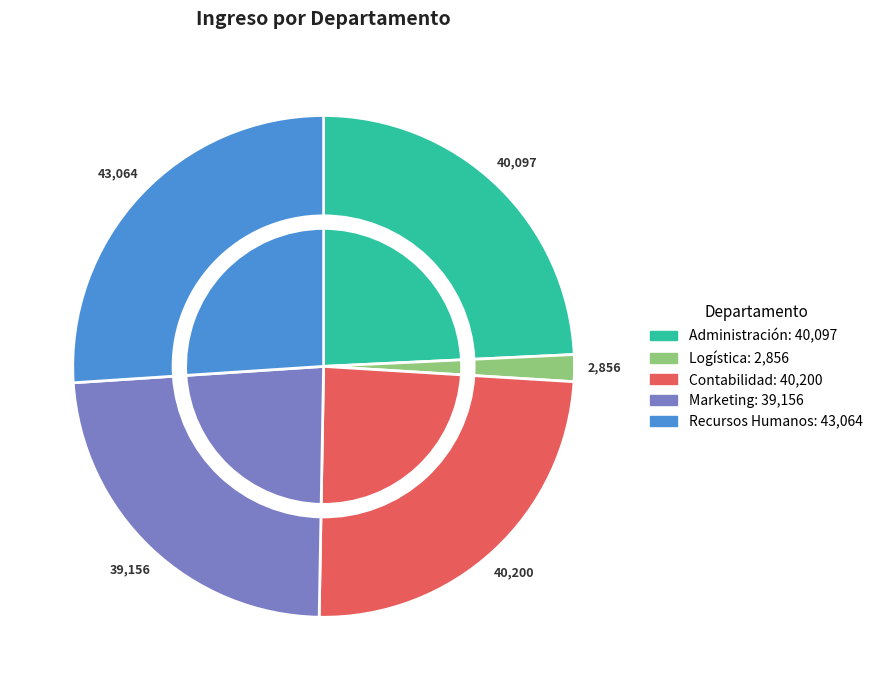

Is there a majority slice in this chart?

No